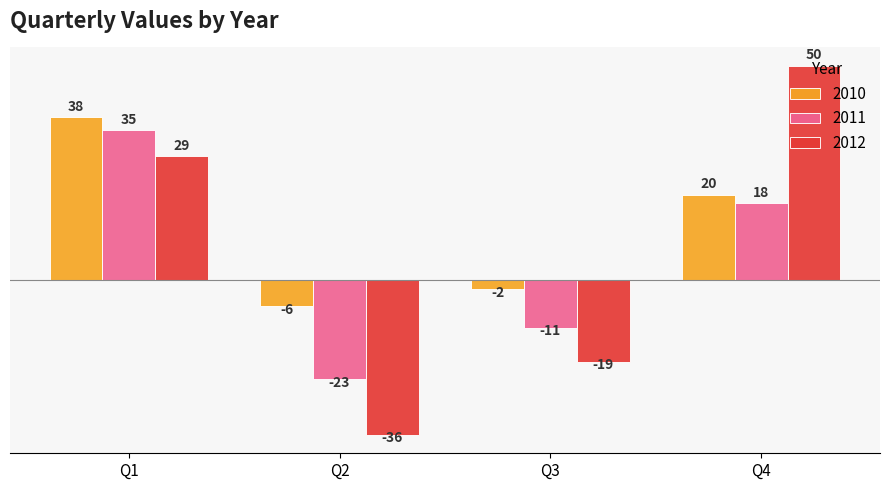

Which series has the largest total across all categories?

2010